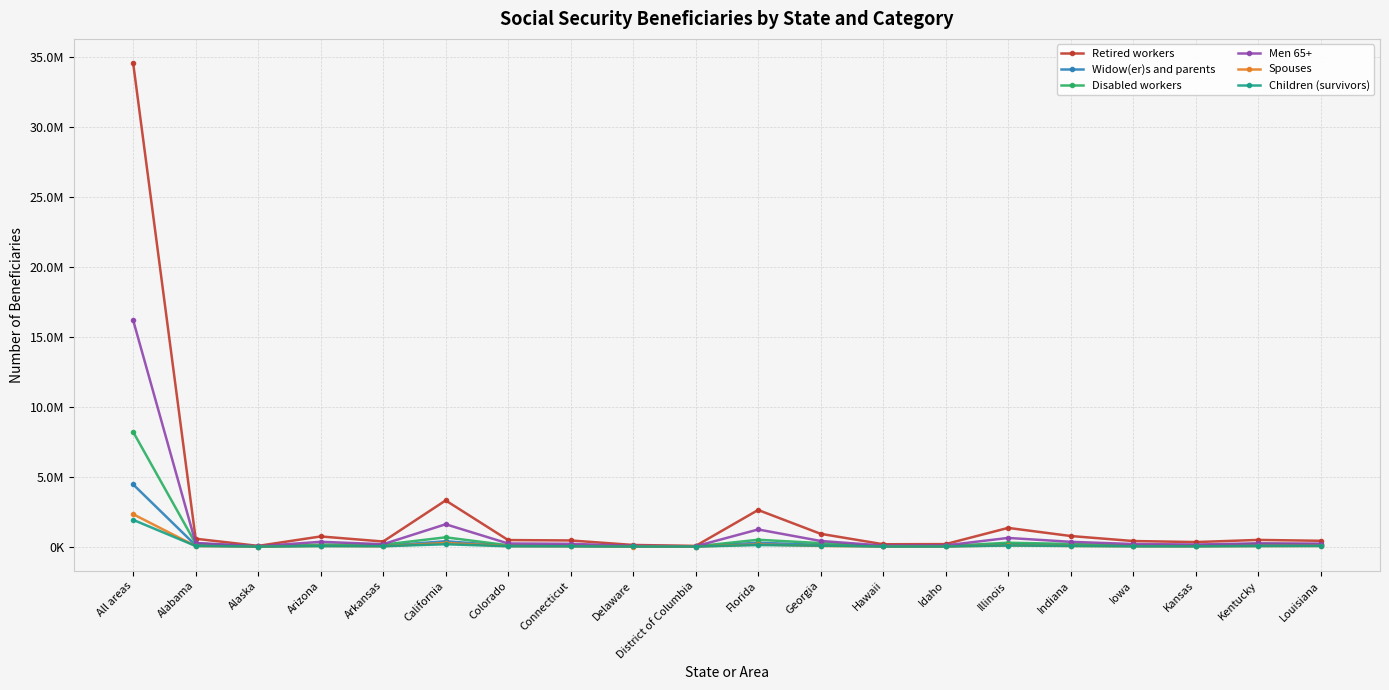

Does the chart have visible grid lines?

Yes